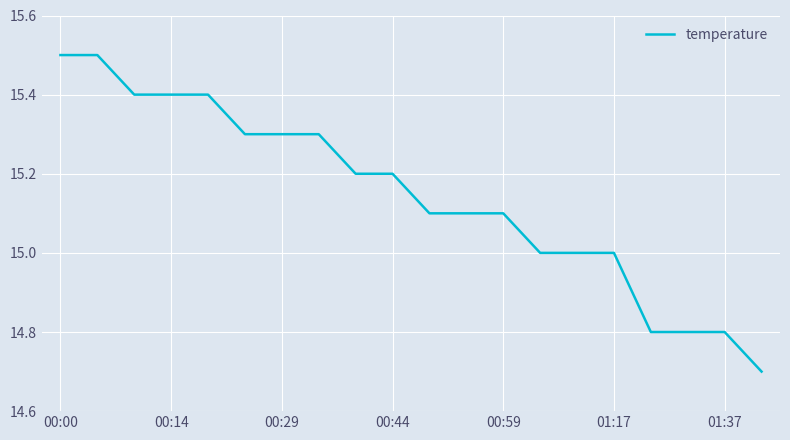

What is the greatest value displayed?

15.5